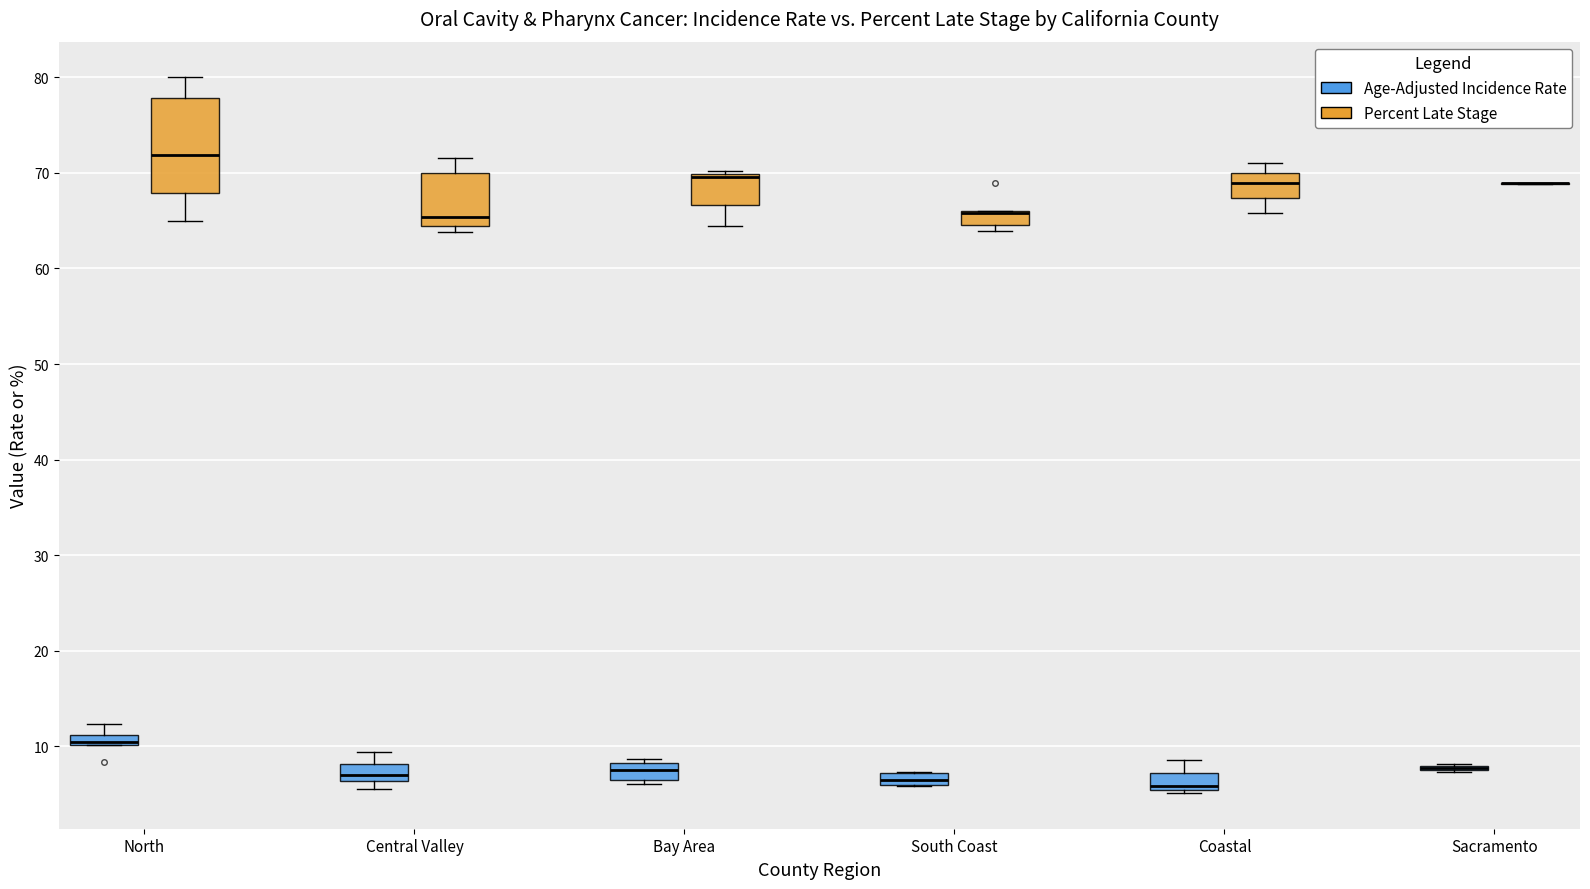

Where is the upper edge of the box for South Coast (Age-Adjusted Incidence Rate) on the y-axis? The values are not printed on the chart, so give them approximately, as read against the axis.

7